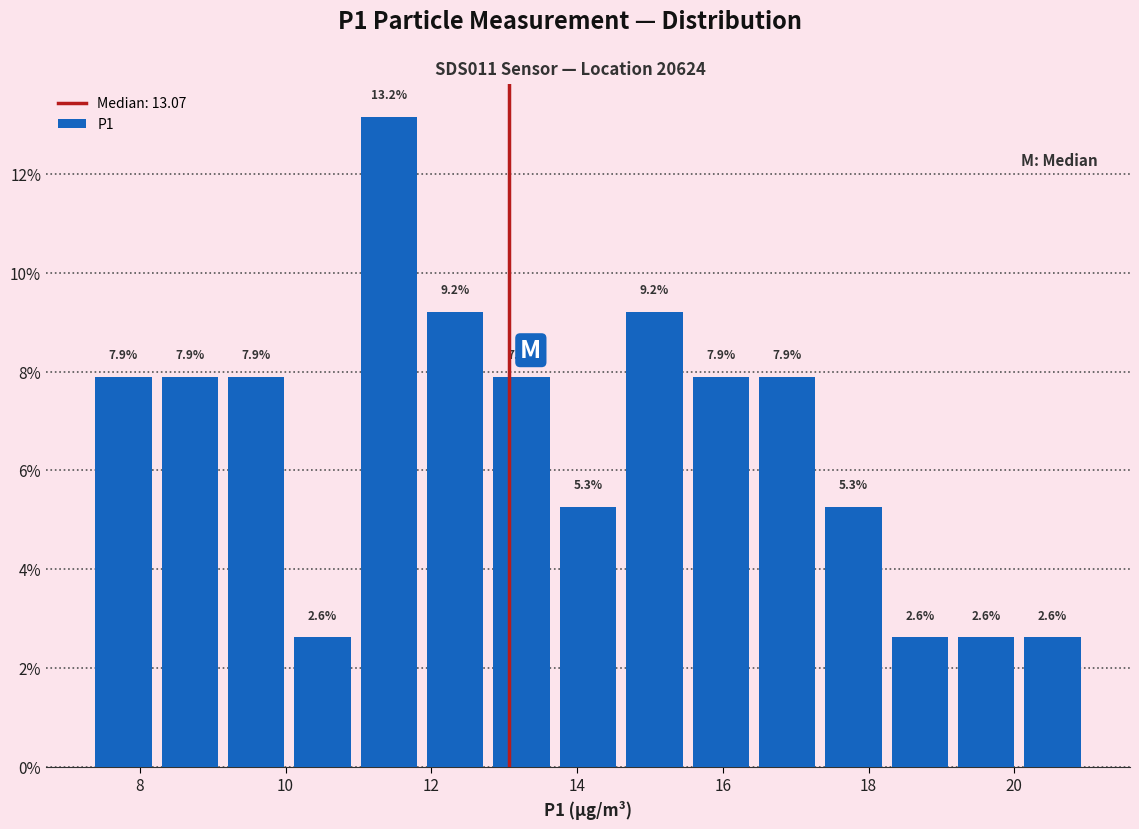

How tall is the bar that spans 11.8 to 12.8 on the x-axis? The bar edges are not printed on the chart, so give them approximately, as read against the axis.

9.2